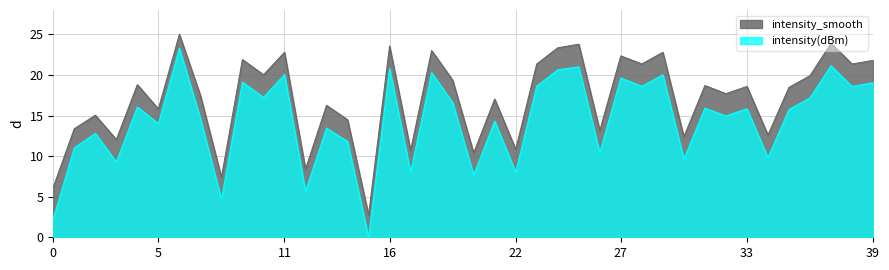

What is the label of the 36th point from the left?

35